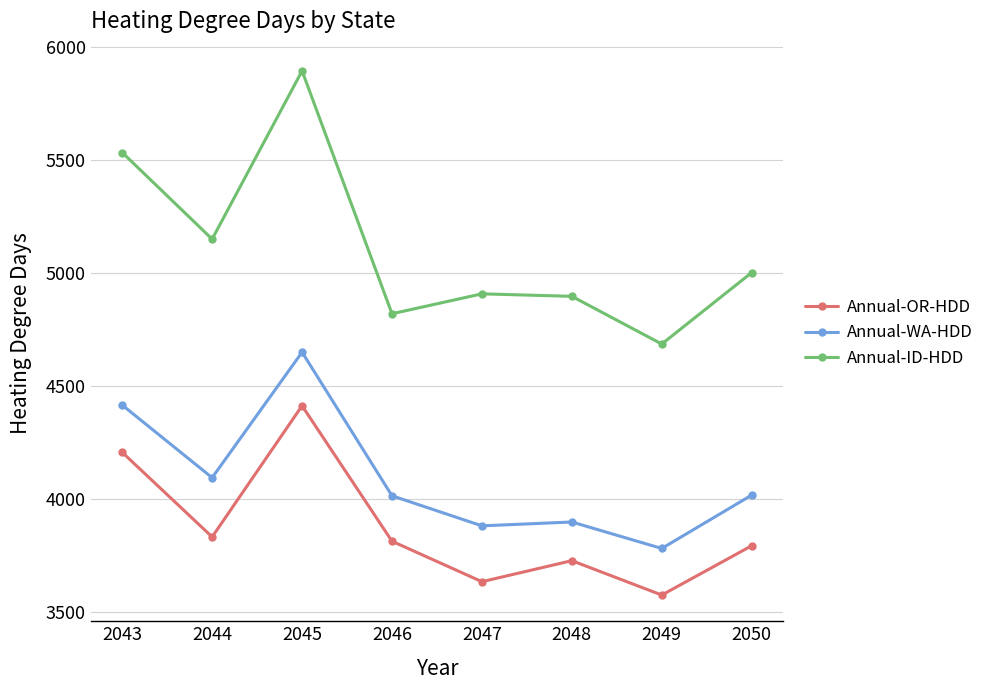

How many interior local valleys does the Annual-OR-HDD series have?

3